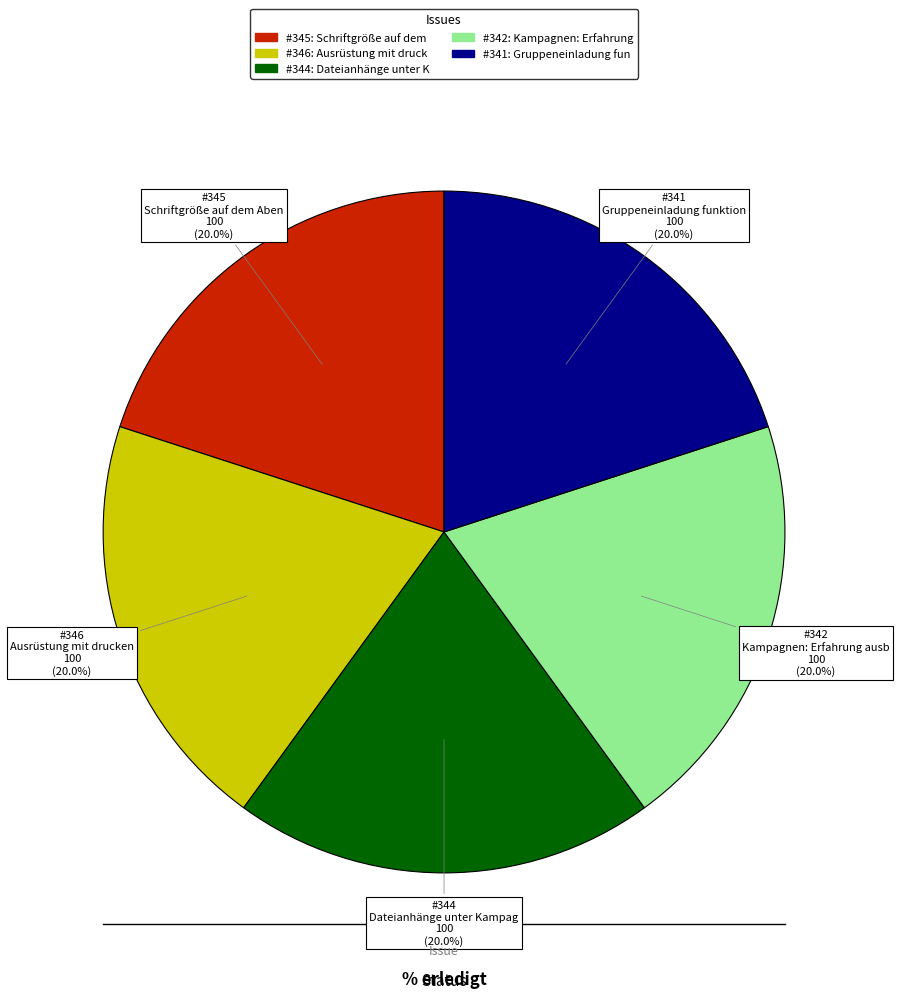

Is there a majority slice in this chart?

No